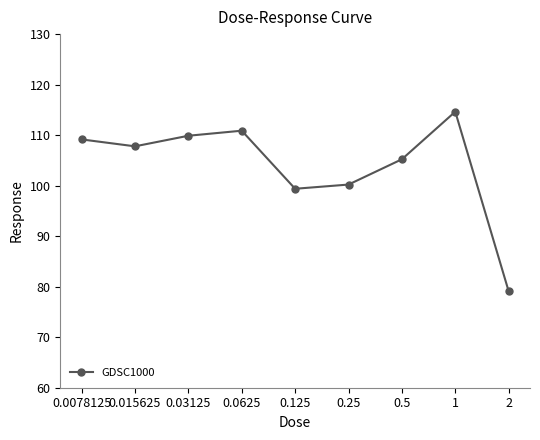

Reading right to left, extract all data points from this chart.

79.1	114.6	105.2	100.2	99.4	110.9	109.9	107.8	109.2